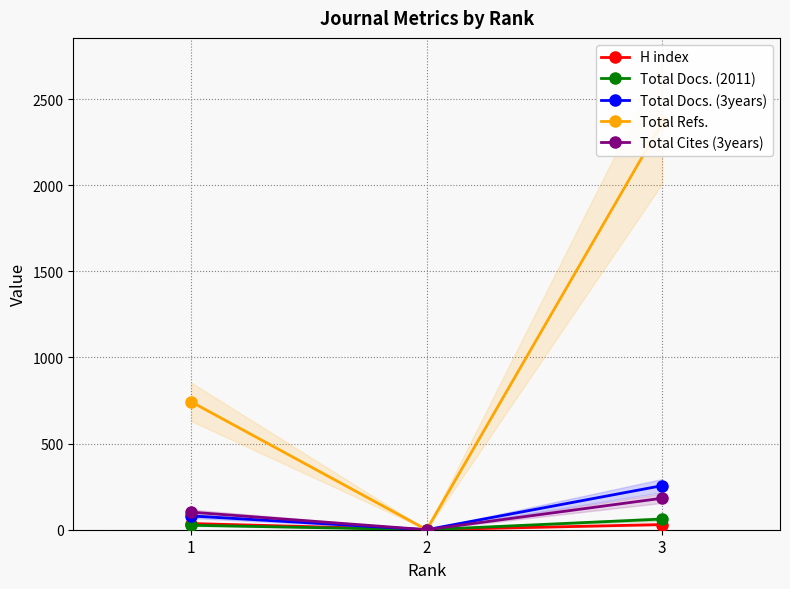

List the labels in order of Total Cites (3years) value, largest first.

3, 1, 2